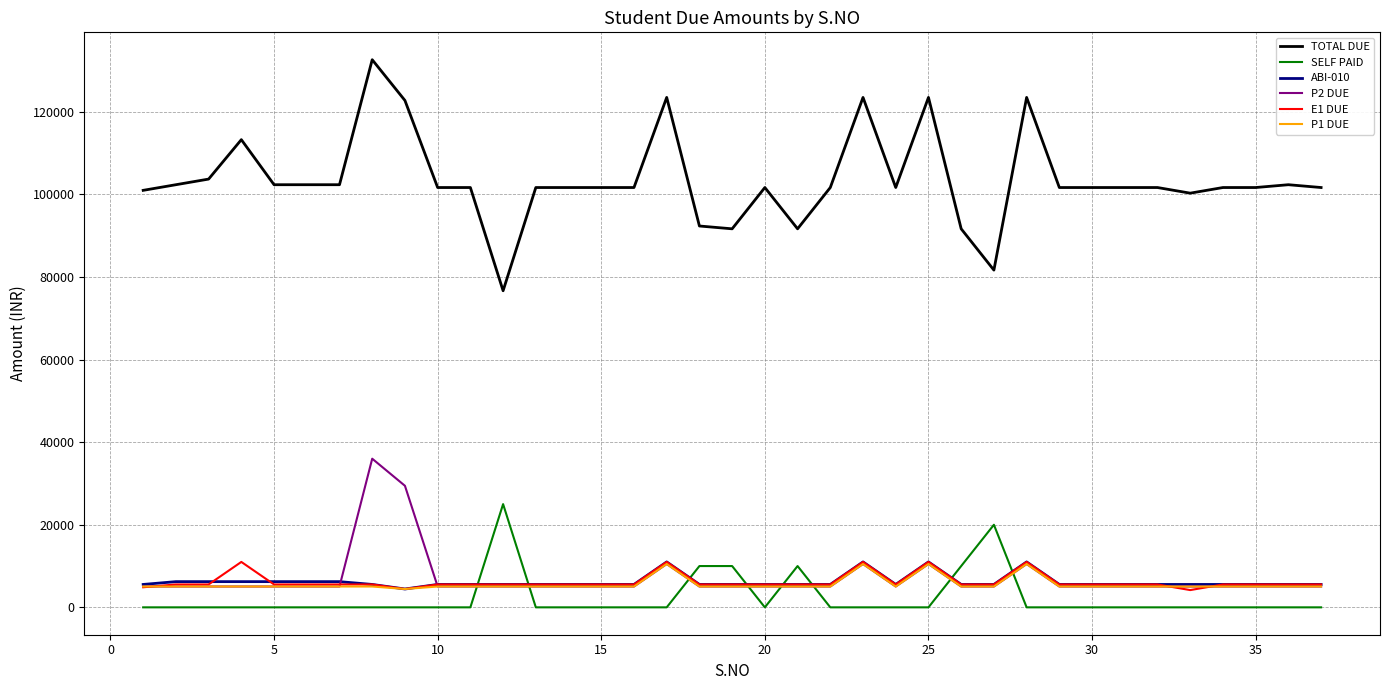

Which series has the largest range (max minus min)?

TOTAL DUE